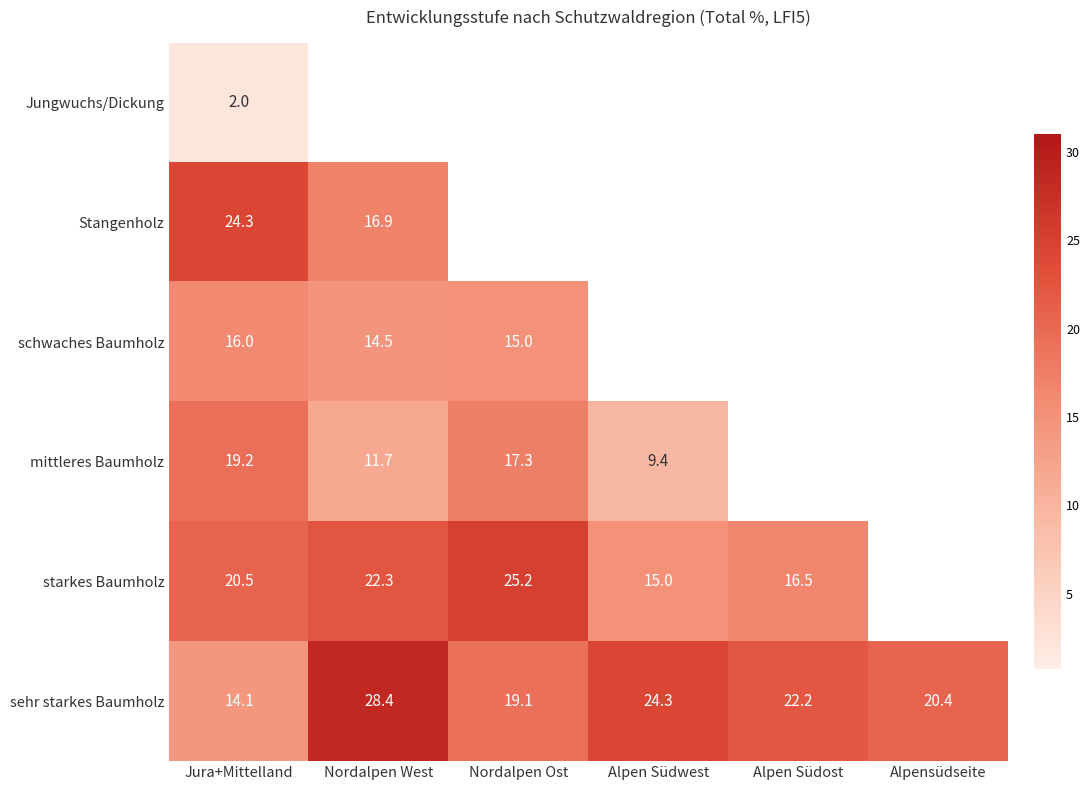

Rank the categories by sehr starkes Baumholz value from highest to lowest.

Nordalpen West, Alpen Südwest, Alpen Südost, Alpensüdseite, Nordalpen Ost, Jura+Mittelland